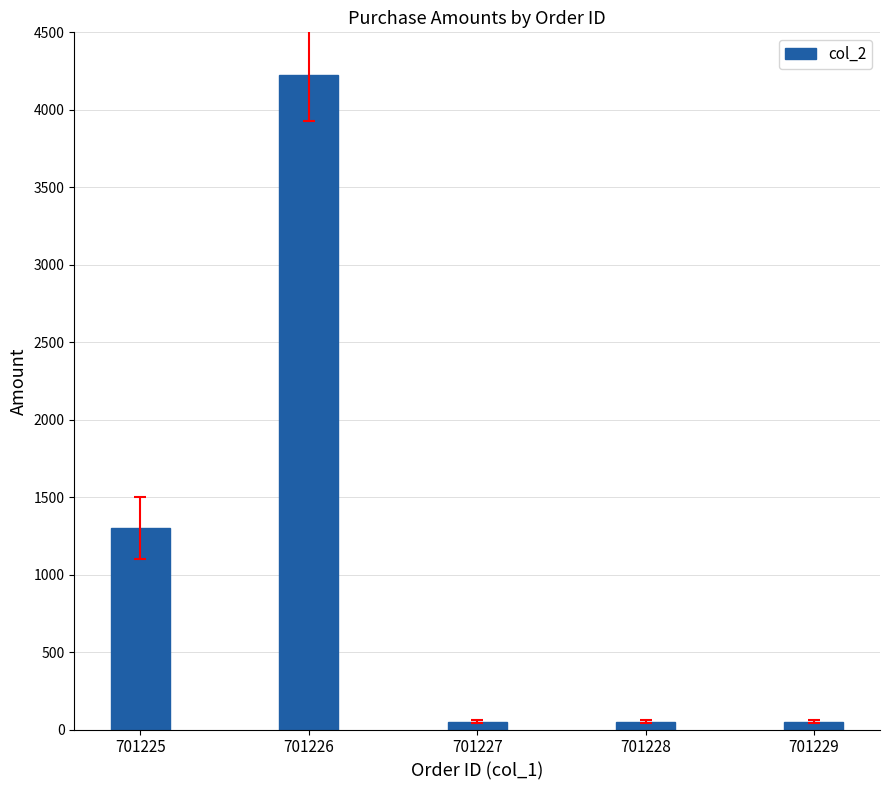

Where is the data nearest to the value 2138?

701225